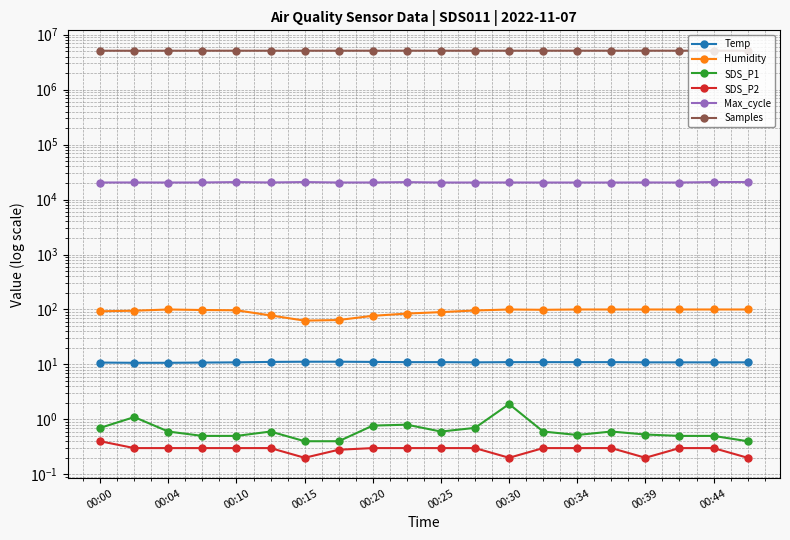

At which category is the sum across all series the highest?

00:44